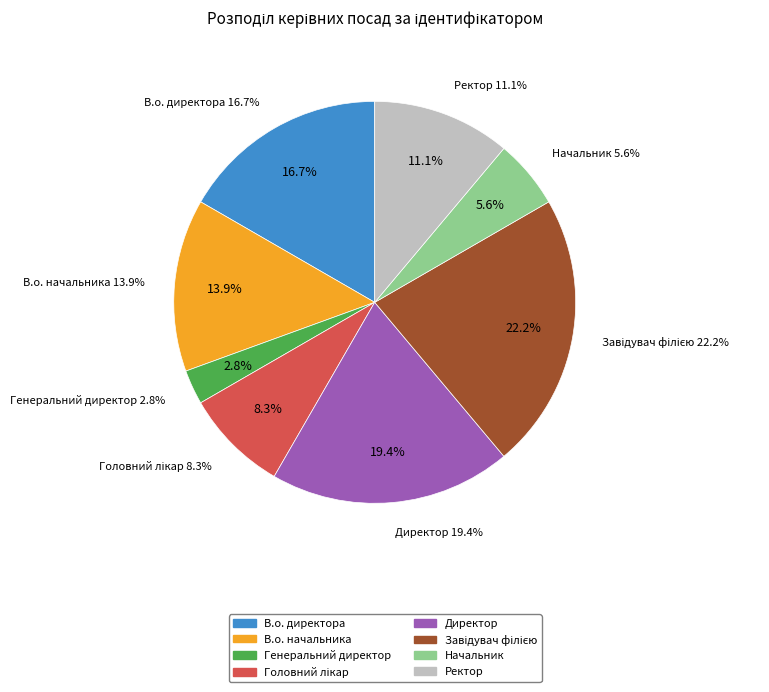

Is there any slice that represents more than half of the pie?

No